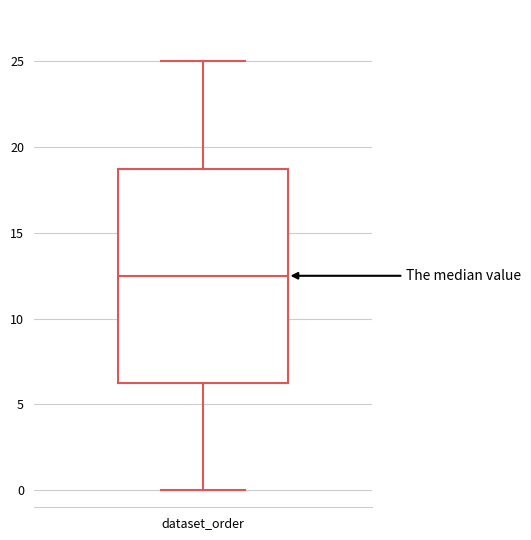

Transcribe this box plot: give where the median line is, the range the box spans, and where the two whiskers end, as read against the y-axis. The values are not printed on the chart, so give them approximately, as read against the axis.

median 12.5, box 6.5 to 19.0, whiskers 0.0 to 25.0